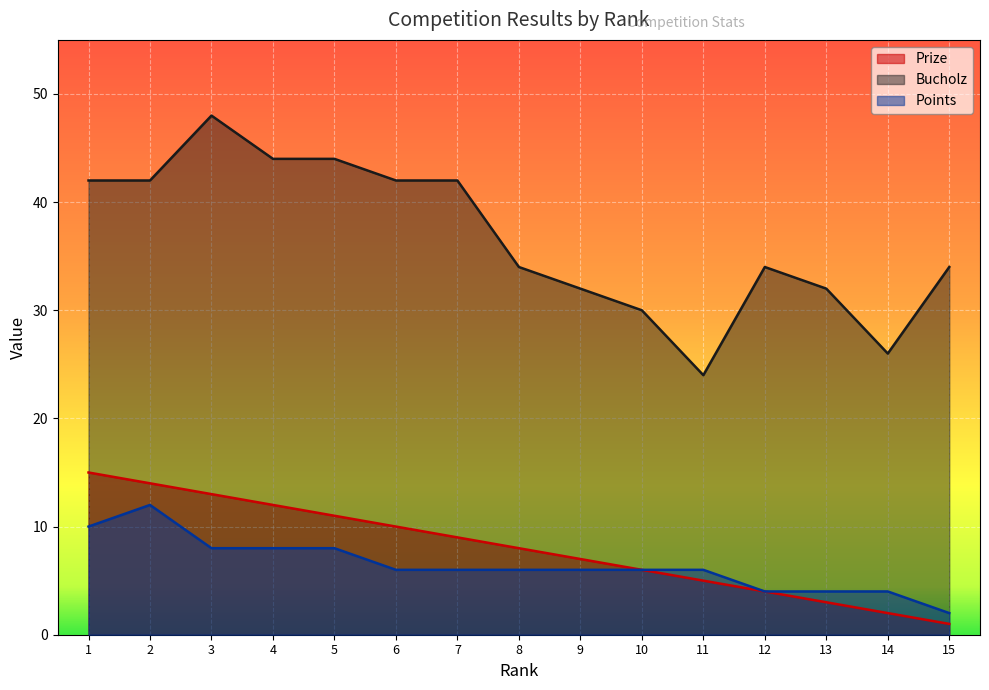

What is the total value across all series at 15?

37